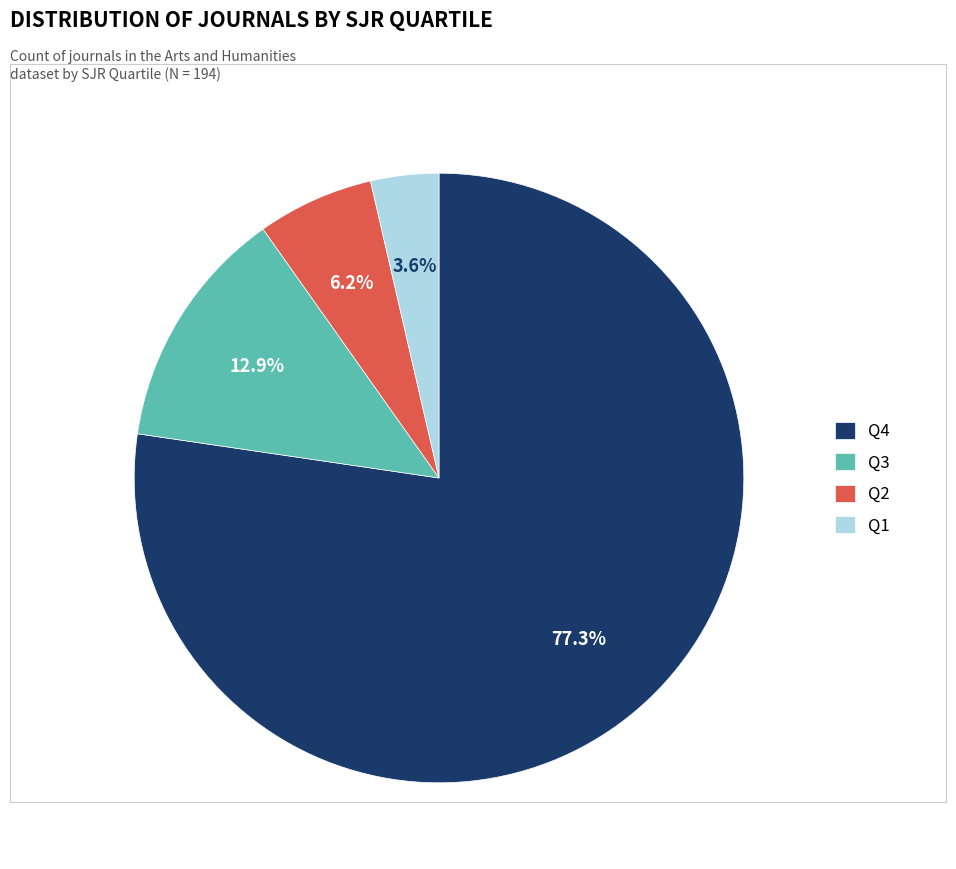

Which has a higher value, Q4 or Q1?

Q4